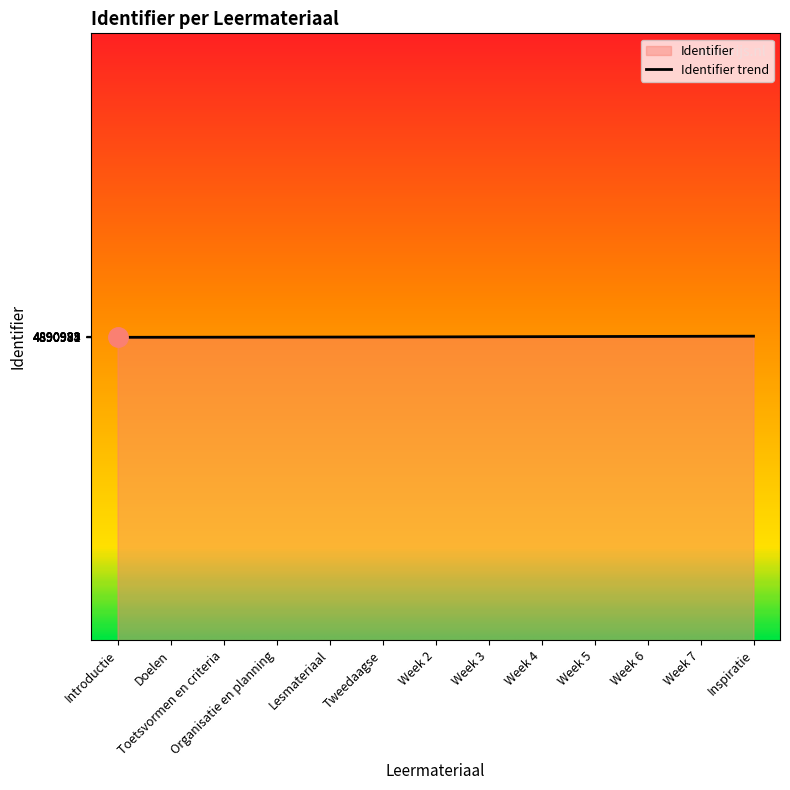

The chart shows a value of 8192075 at Week 4. True or false?

False